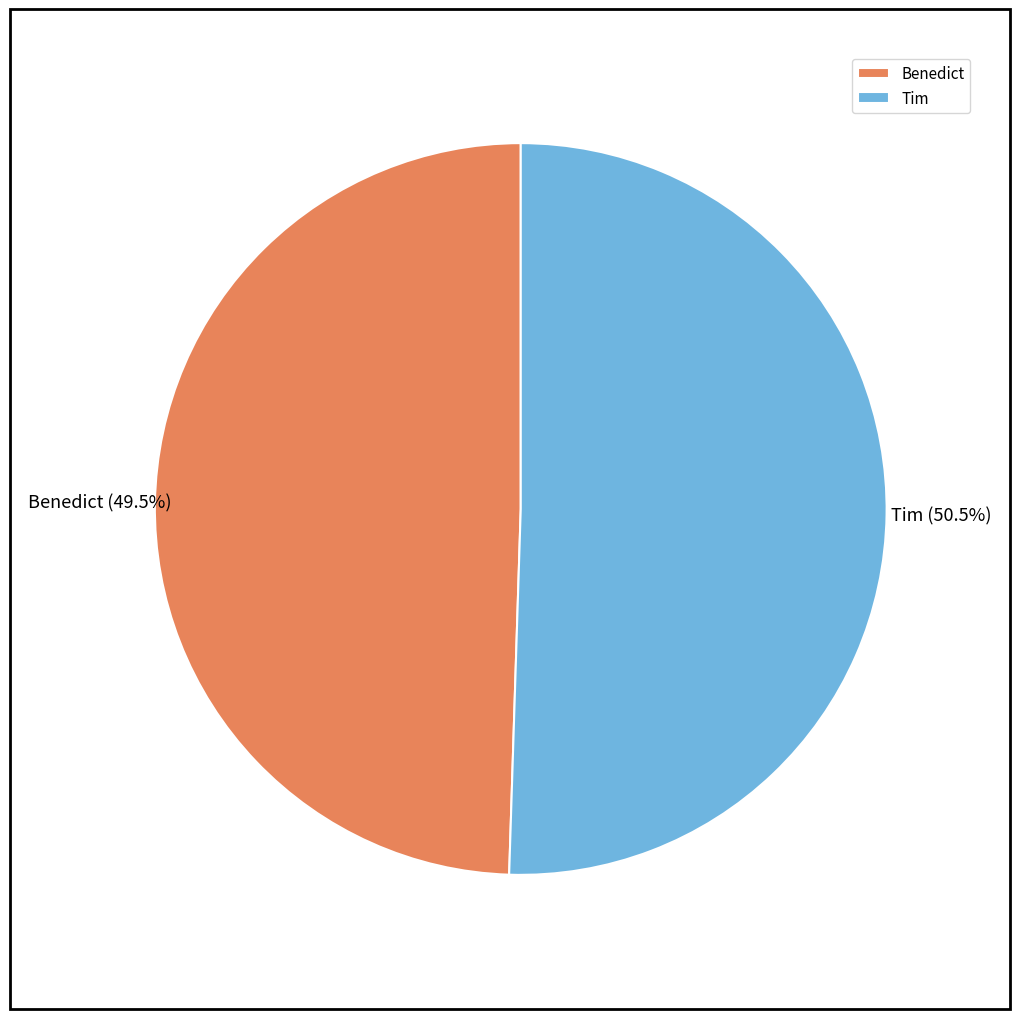

To the nearest percent, what is the average slice percentage?

50%